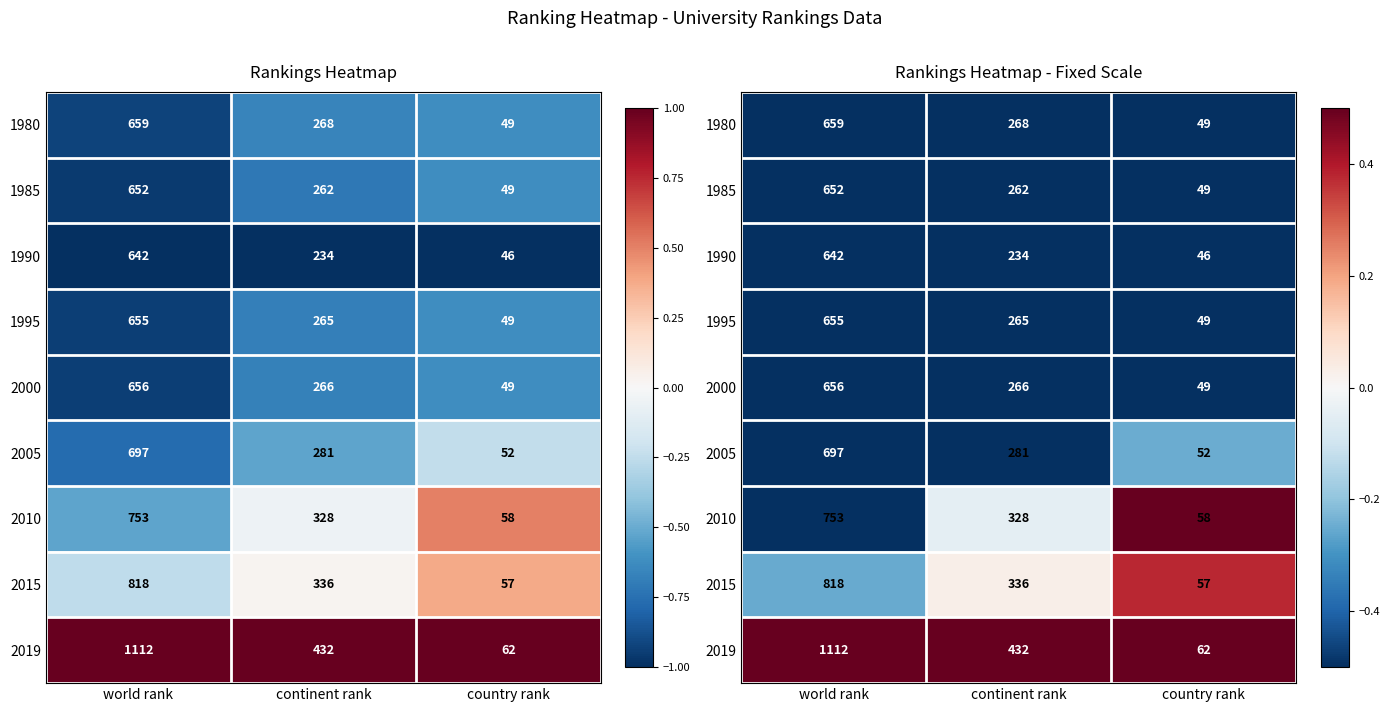

Where is 1985 nearest to the value 0?

country rank